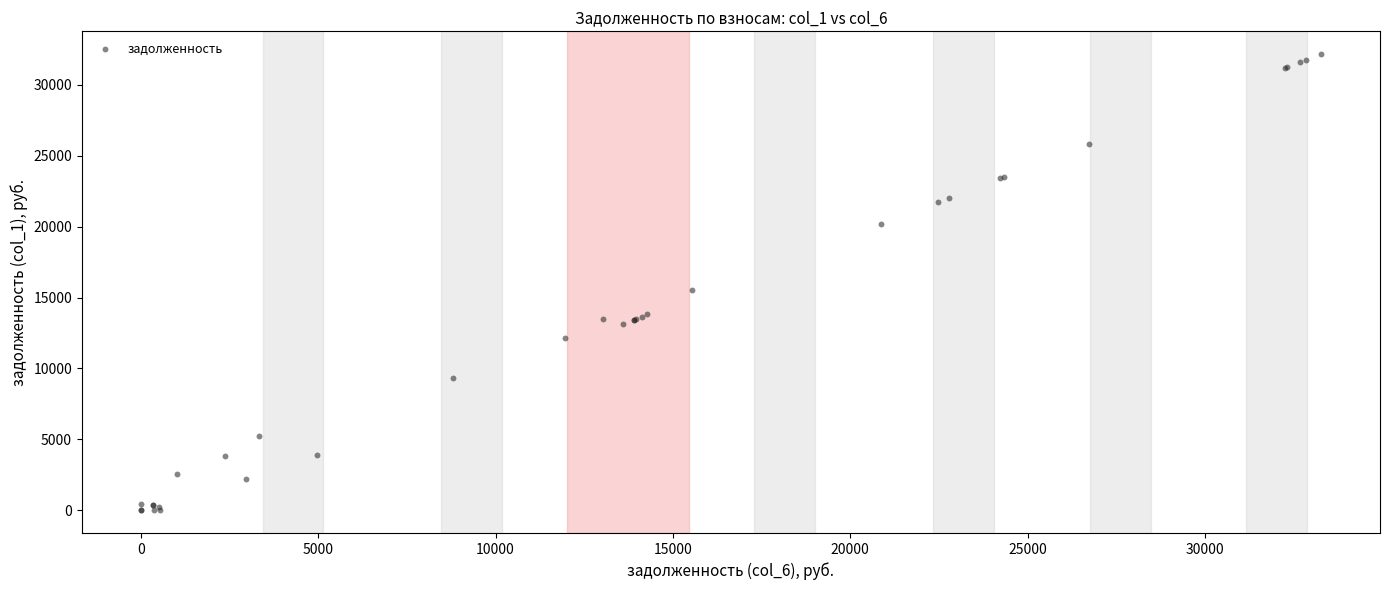

What Y value in the scatter plot is closest to 16081?

15534.4